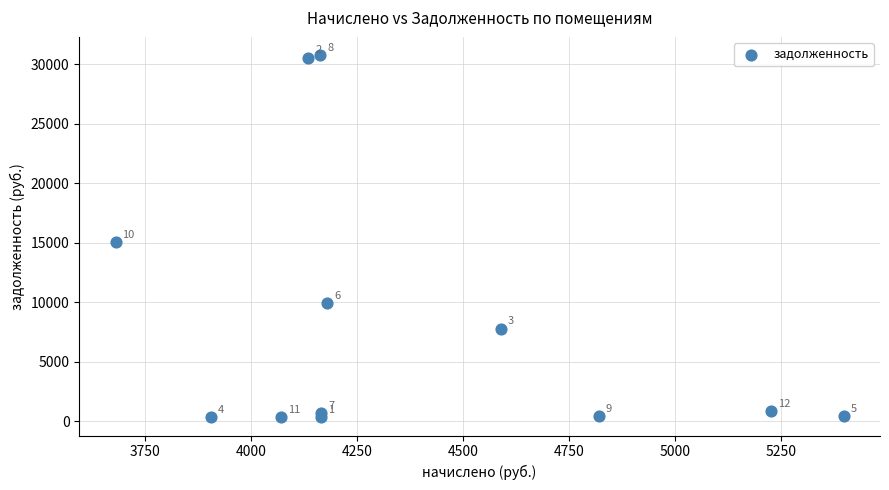

What Y value in the scatter plot is closest to 15548?

15083.1